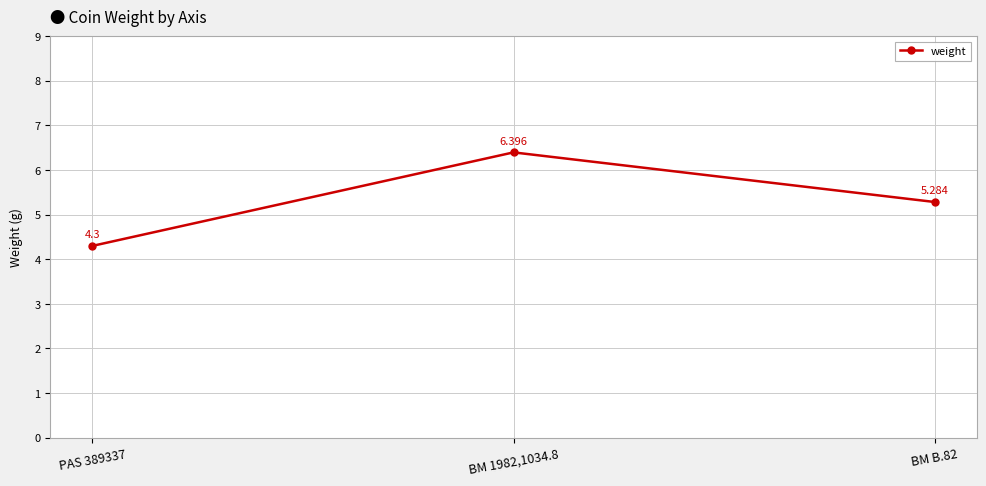

What is the smallest value displayed?

4.3